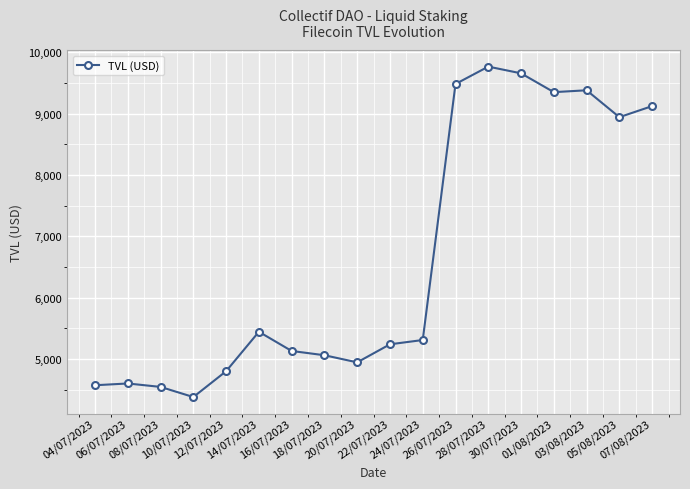

Reading right to left, extract all data points from this chart.

07/08/2023=9121.5	05/08/2023=8941.2	03/08/2023=9379.0	01/08/2023=9348.6	30/07/2023=9655.1	28/07/2023=9764.6	26/07/2023=9481.4	24/07/2023=5311.2	22/07/2023=5241.7	20/07/2023=4947.5	18/07/2023=5063.3	16/07/2023=5132.9	14/07/2023=5445.7	12/07/2023=4803.3	10/07/2023=4382.4	08/07/2023=4547.4	06/07/2023=4603.5	04/07/2023=4574.6